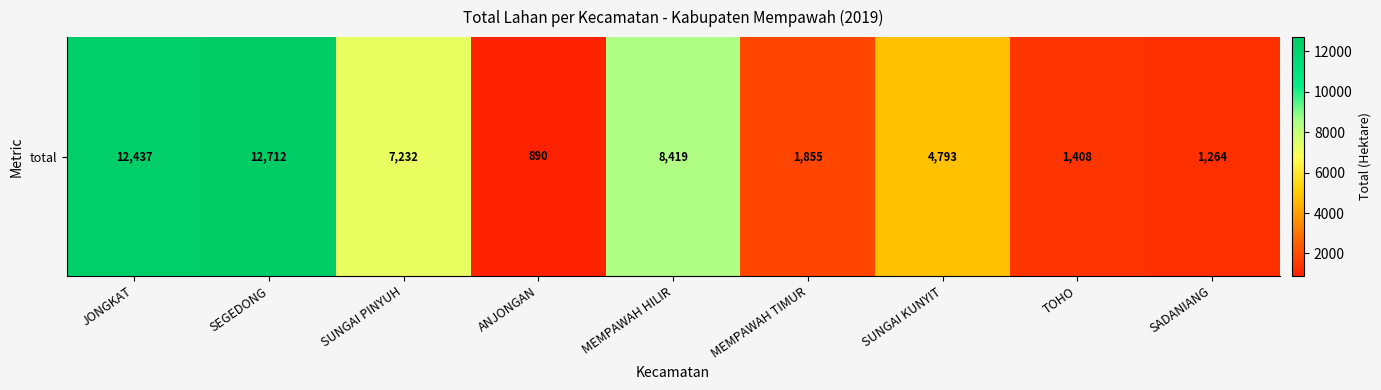

What is the difference between the maximum and minimum values?

11821.8